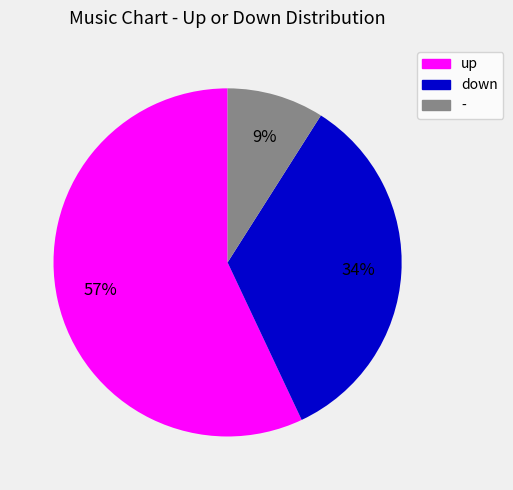

To the nearest percent, what is the difference between the largest and smallest slice percentages?

48%